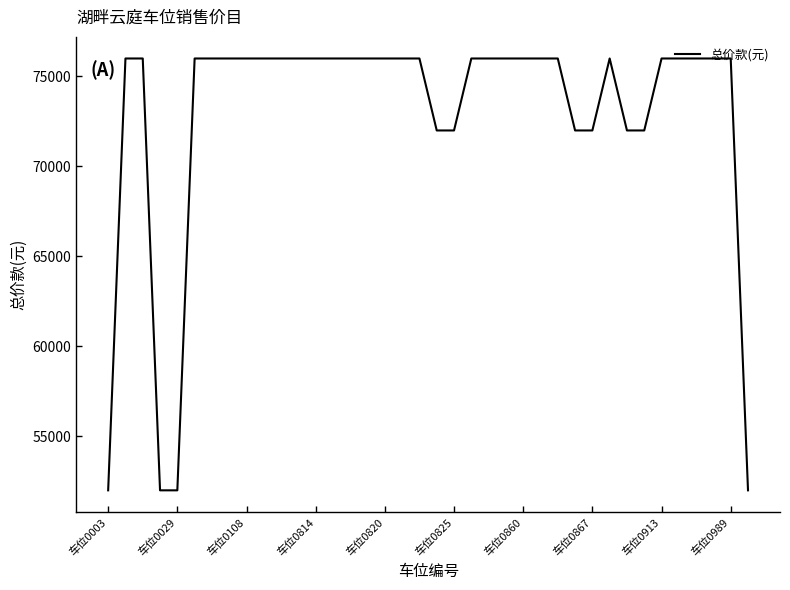

What is the minimum value shown in the chart?

52000